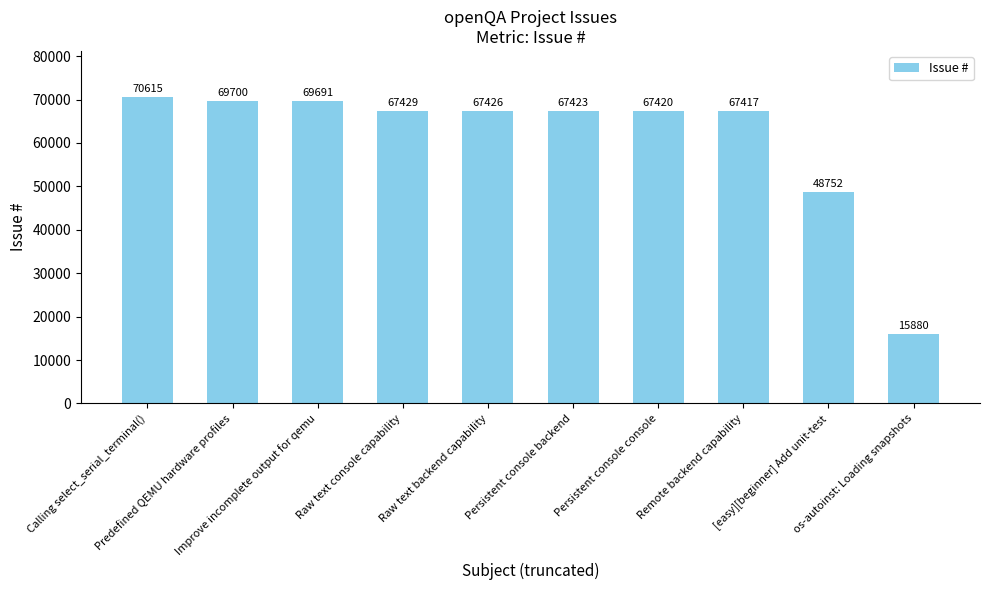

At which category does the chart reach its minimum across all series?

os-autoinst: Loading snapshots